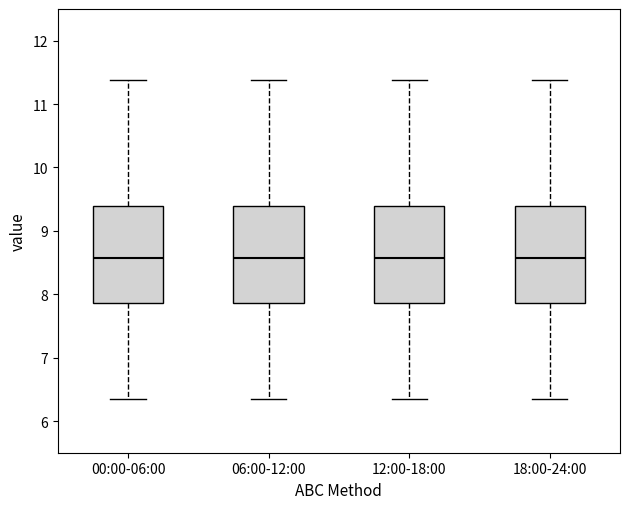

Reading left to right, read every box against the y-axis: the position of its median line, the range the box covers, and the ends of its whiskers. The values are not printed on the chart, so give them approximately, as read against the axis.

00:00-06:00: median 8.6, box 7.9 to 9.4, whiskers 6.4 to 11.4
06:00-12:00: median 8.6, box 7.9 to 9.4, whiskers 6.4 to 11.4
12:00-18:00: median 8.6, box 7.9 to 9.4, whiskers 6.4 to 11.4
18:00-24:00: median 8.6, box 7.9 to 9.4, whiskers 6.4 to 11.4